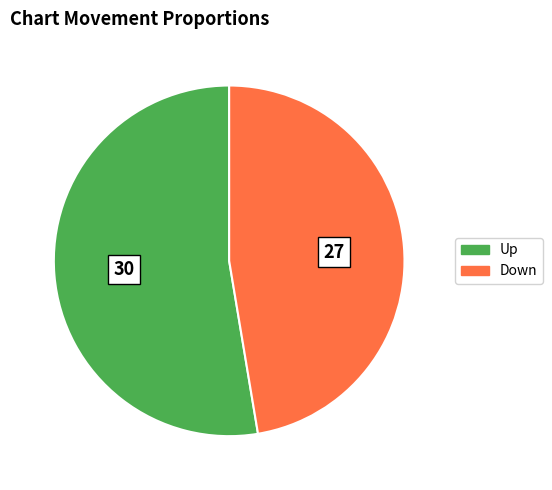

Is there a majority slice in this chart?

Yes